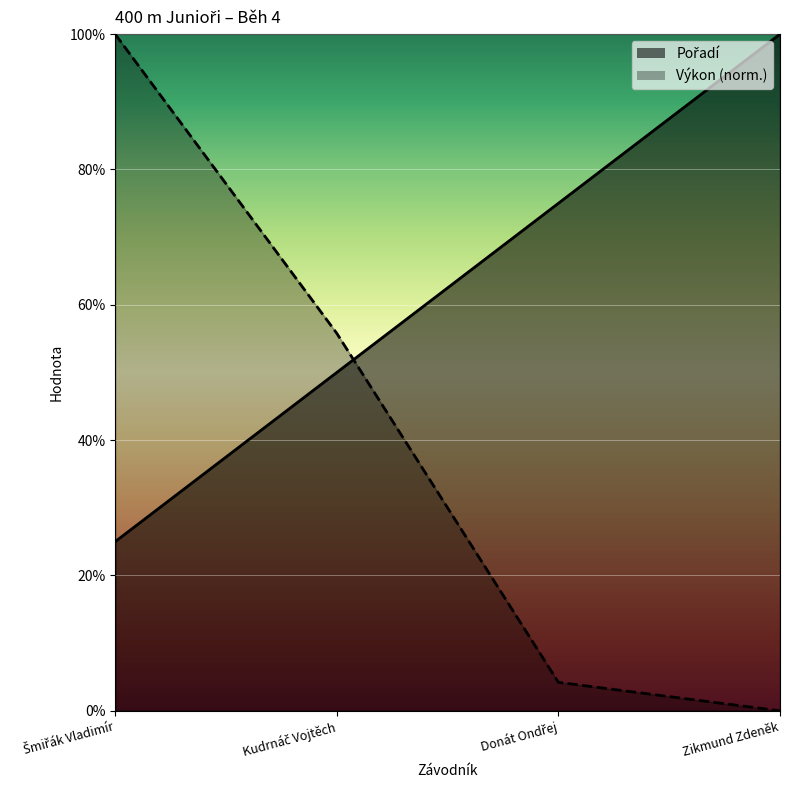

How many data points in Pořadí are less than 75?

2